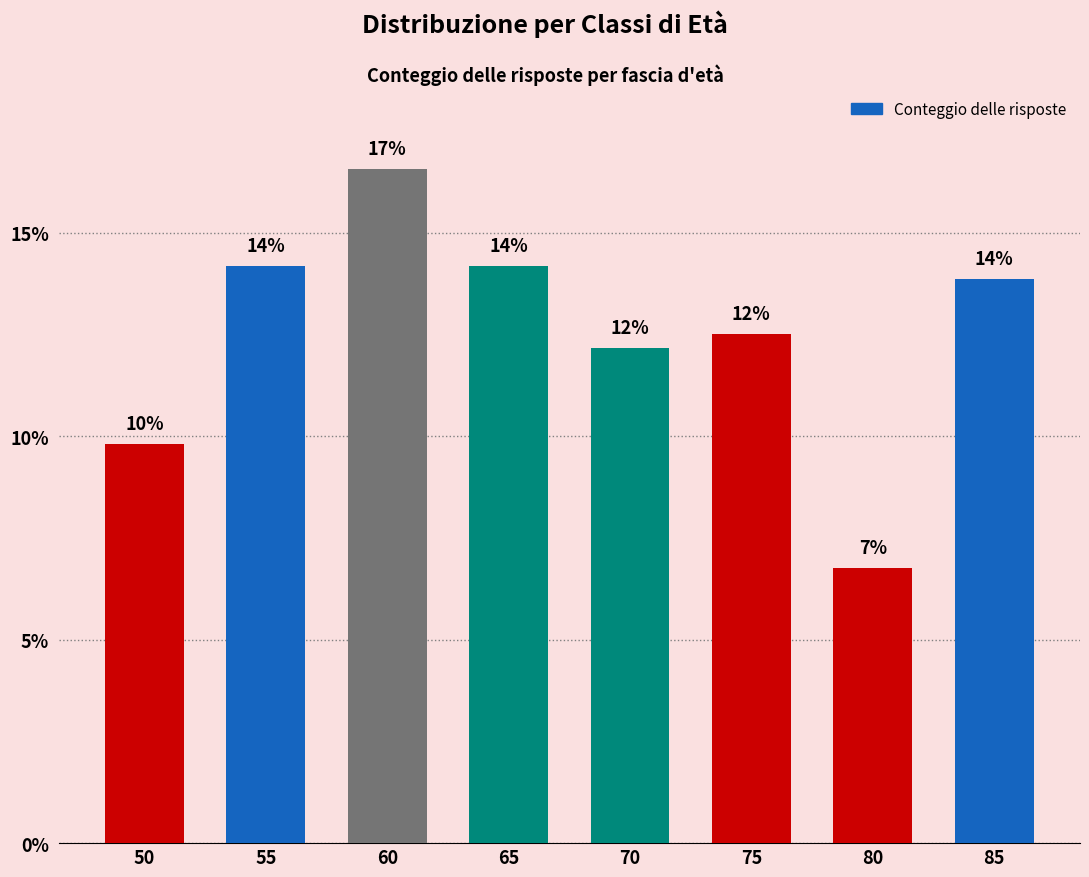

Which has a higher value, 70 or 85?

85